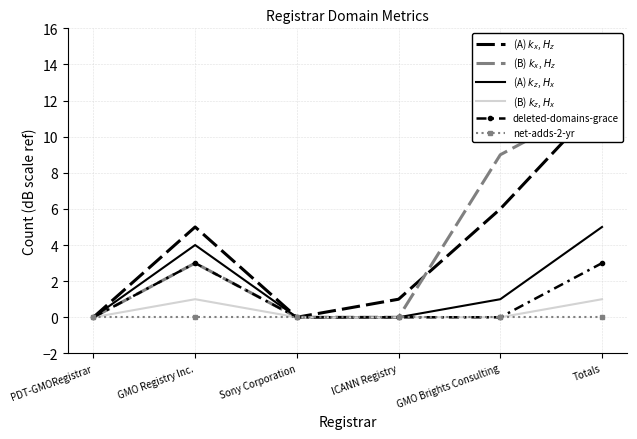

What is the label of the 1st point from the right?

Totals